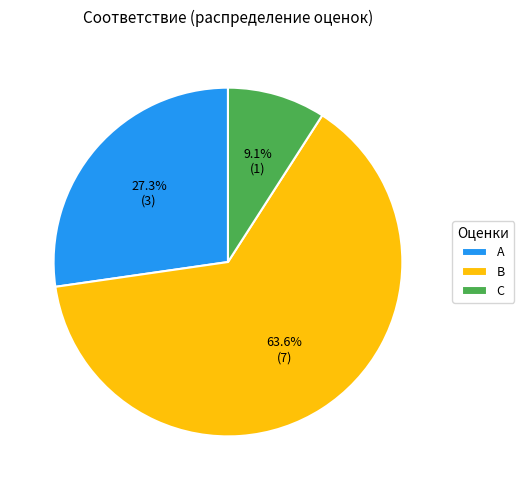

Do C and A together represent more than half of the pie?

No